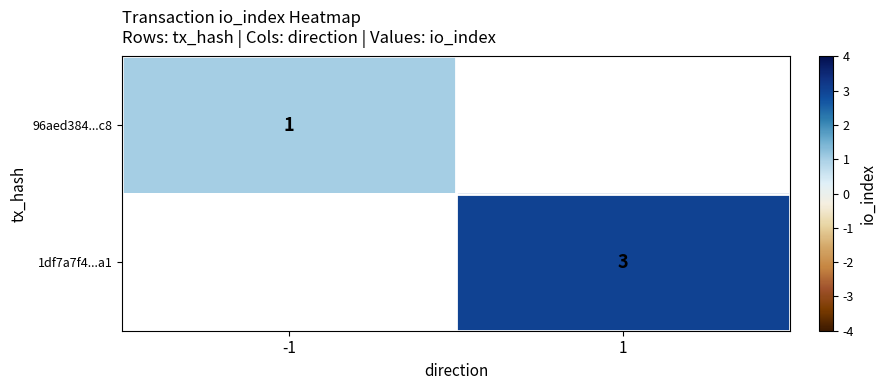

The 1df7a7f4...a1 series shows 5.4 at 1. True or false?

False